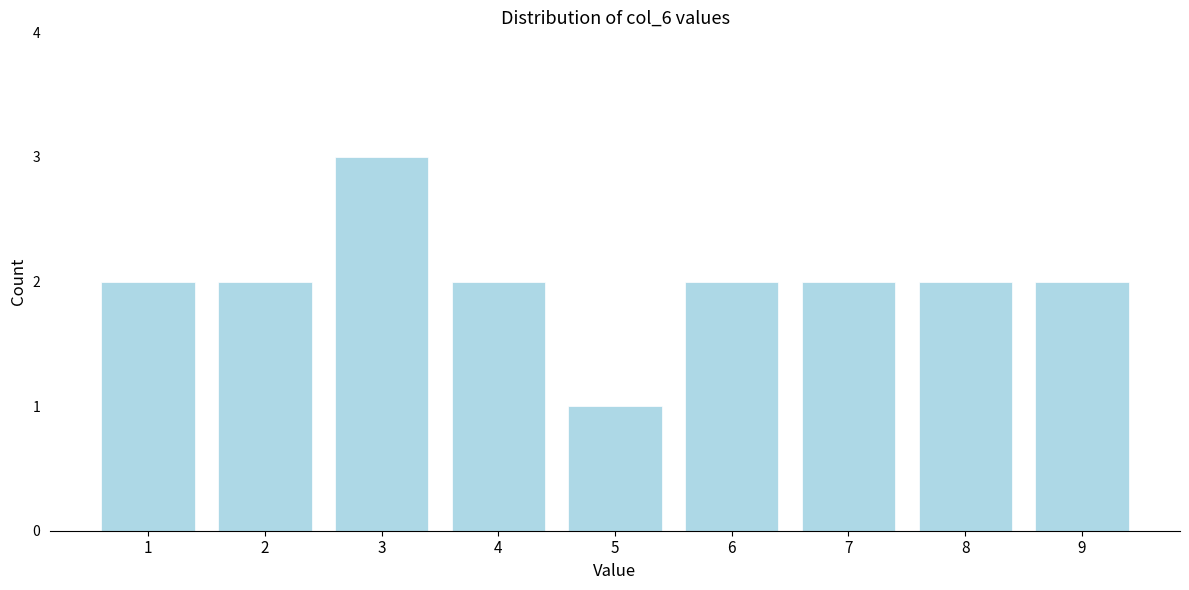

Reading left to right, transcribe this chart: for each bar, give the range it covers on the x-axis and its height. The values are not printed on the chart, so give them approximately, as read against the axis.

0.5 to 1.5: 2
1.5 to 2.5: 2
2.5 to 3.5: 3
3.5 to 4.5: 2
4.5 to 5.5: 1
5.5 to 6.5: 2
6.5 to 7.5: 2
7.5 to 8.5: 2
8.5 to 9.5: 2